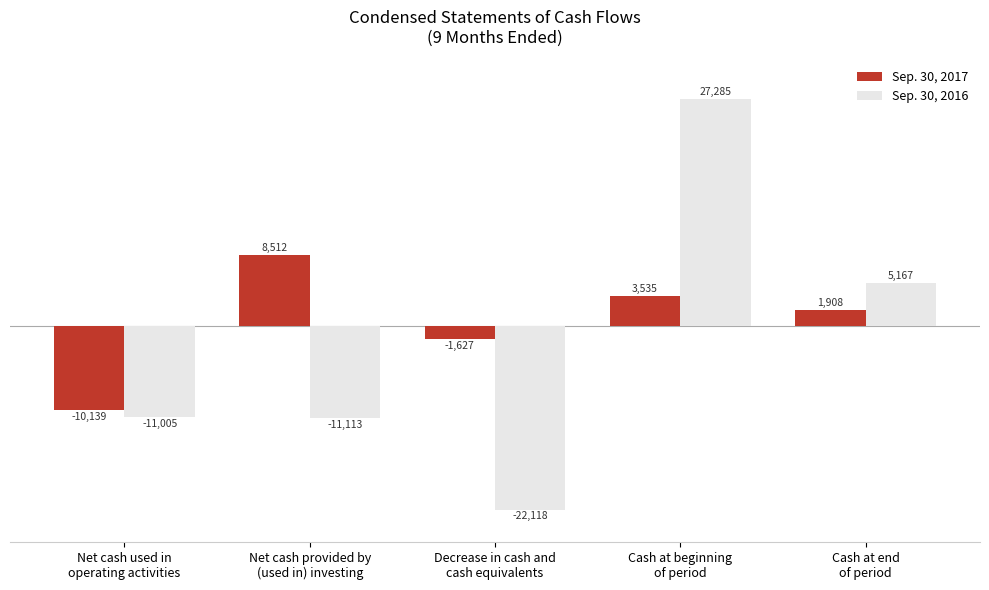

What is the label of the 5th bar from the left?

Cash at end
of period